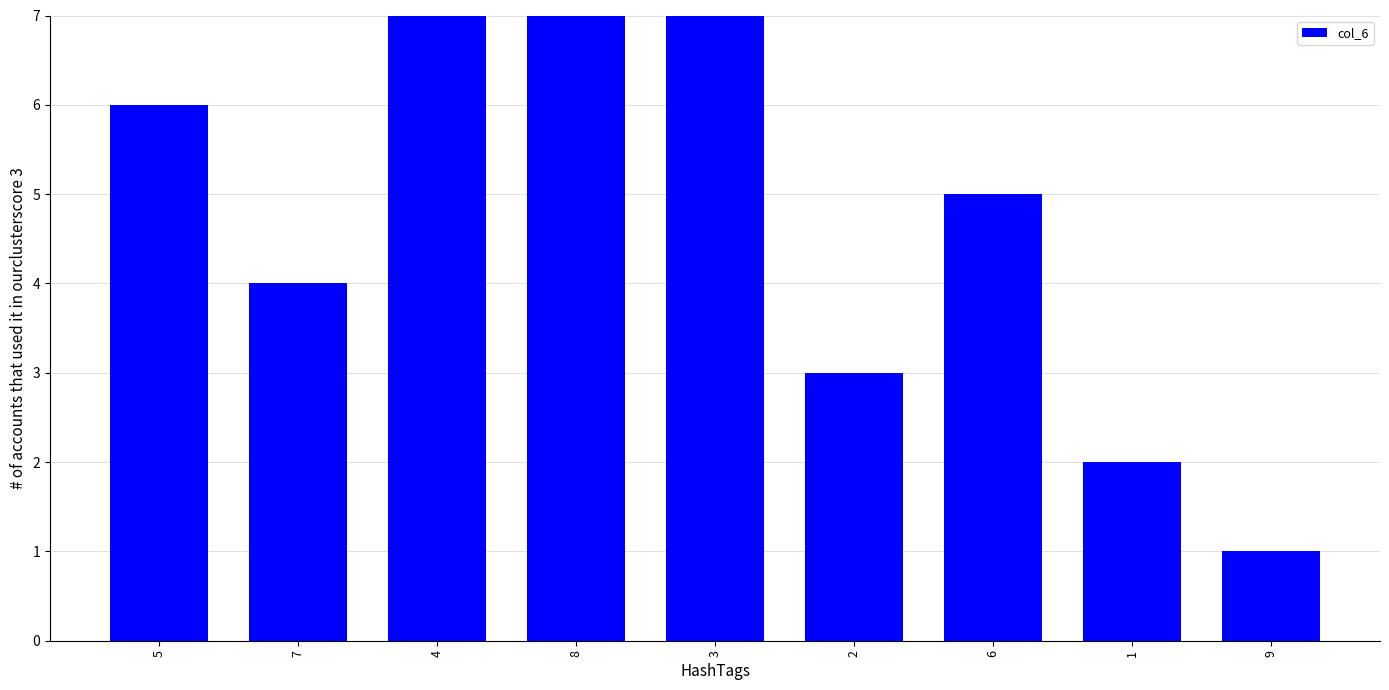

Where is the data nearest to the value 5?

6